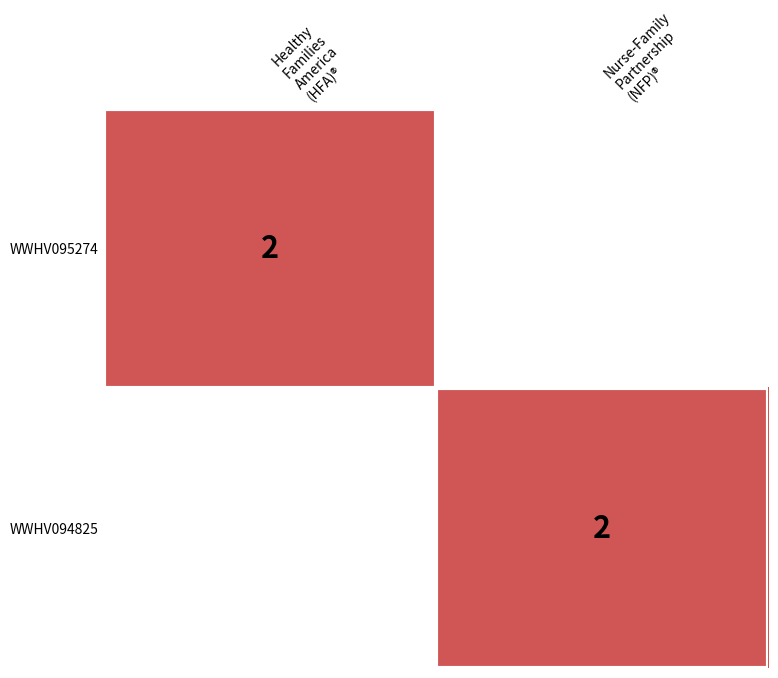

Is the value of WWHV094825 at Nurse-Family Partnership (NFP)® greater than the value of WWHV095274 at Healthy Families America (HFA)®?

No